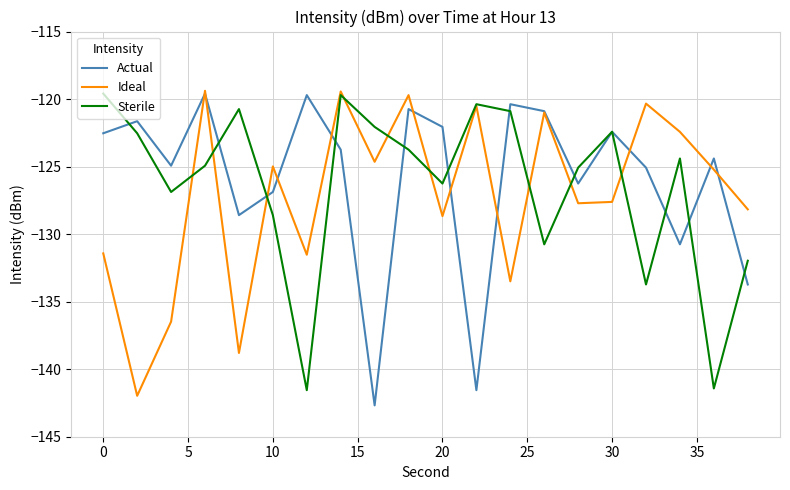

What is the average value of the Actual series?

-125.9